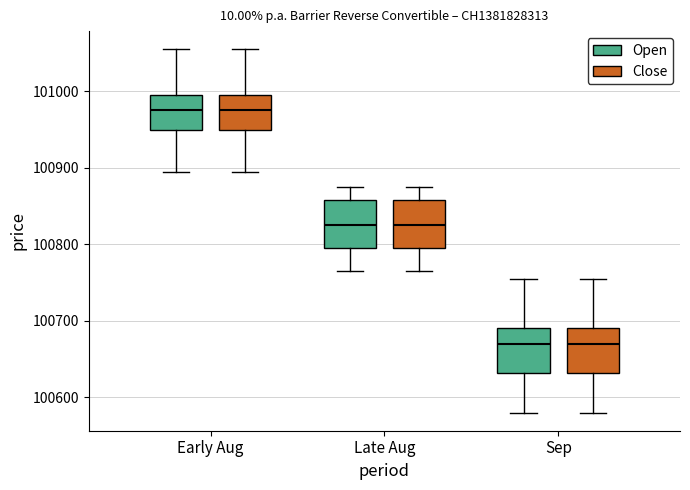

Reading left to right, transcribe this box plot: for each box, give where its median line is, the range the box spans, and where its two whiskers end, as read against the y-axis. The values are not printed on the chart, so give them approximately, as read against the axis.

Early Aug (Open): median 100980, box 100950 to 101000, whiskers 100900 to 101060
Early Aug (Close): median 100980, box 100950 to 101000, whiskers 100900 to 101060
Late Aug (Open): median 100830, box 100800 to 100860, whiskers 100770 to 100880
Late Aug (Close): median 100830, box 100800 to 100860, whiskers 100770 to 100880
Sep (Open): median 100670, box 100630 to 100690, whiskers 100580 to 100760
Sep (Close): median 100670, box 100630 to 100690, whiskers 100580 to 100760